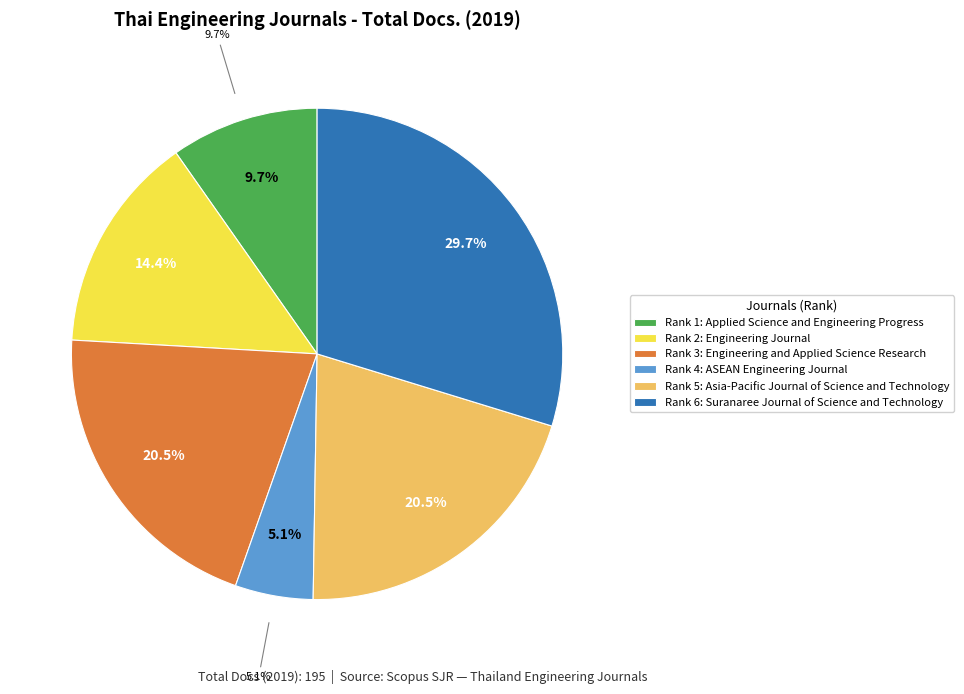

Which slice is the smallest?

ASEAN Engineering Journal